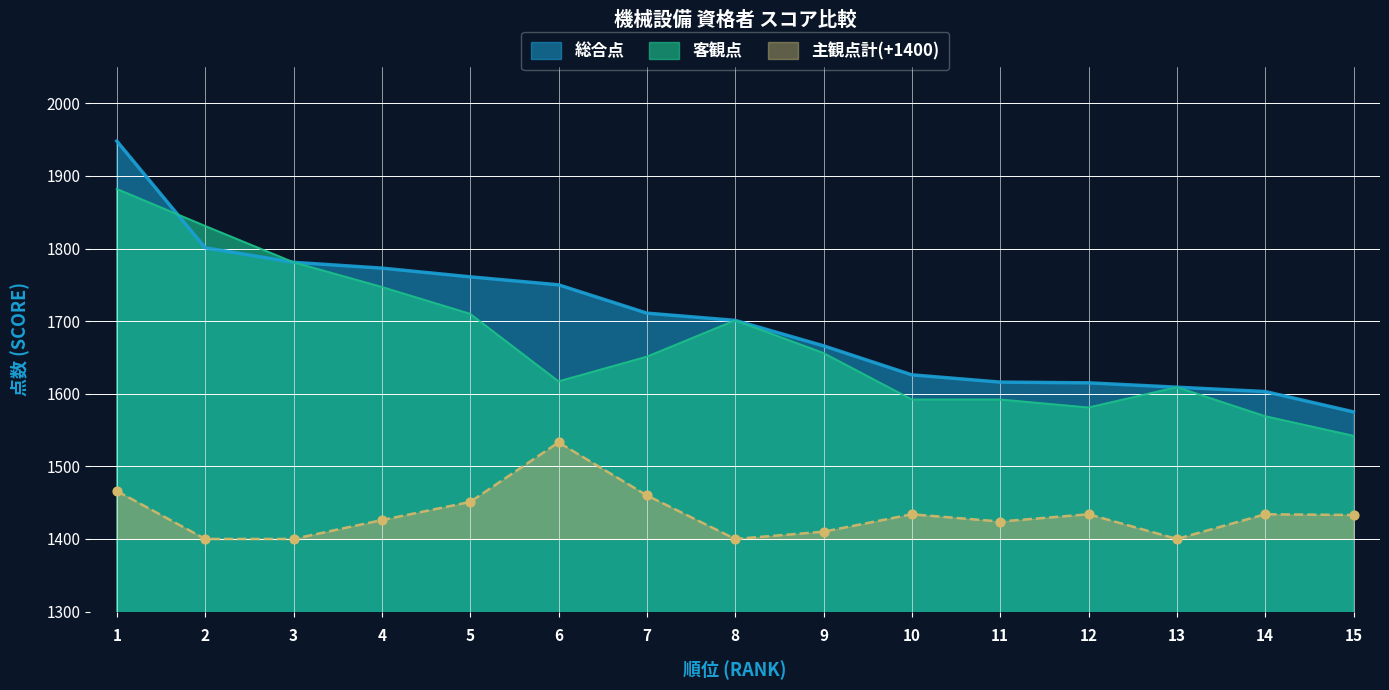

Which series has the largest total across all categories?

総合点